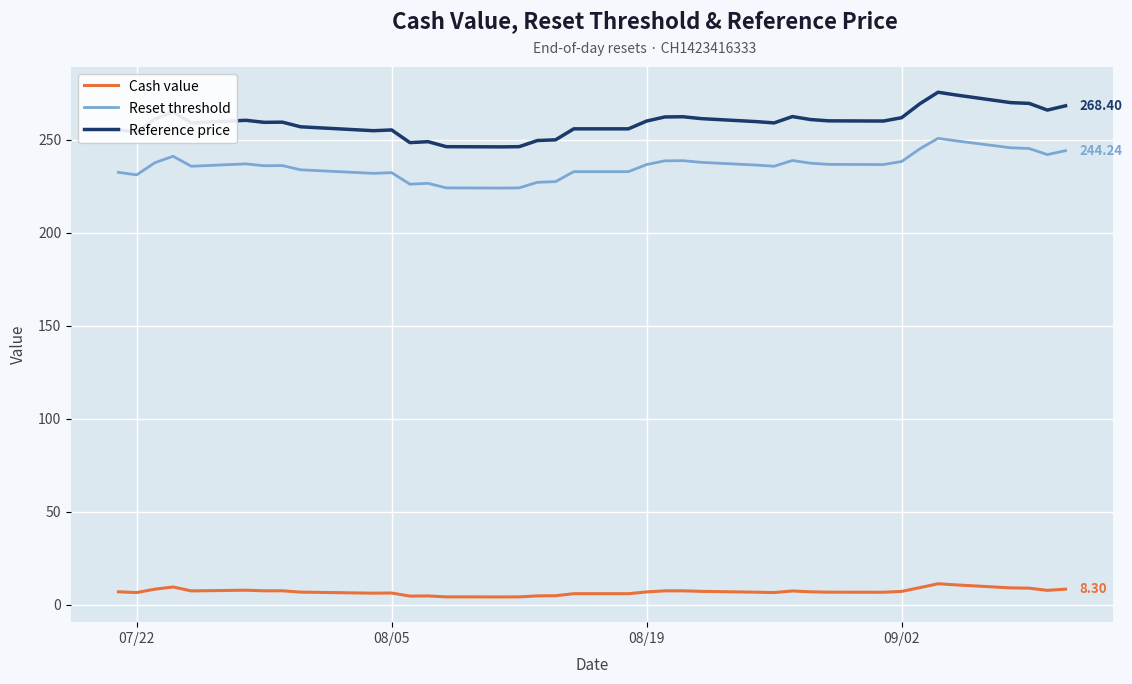

Rank the series by their maximum value, from lowest to highest.

Cash value, Reset threshold, Reference price